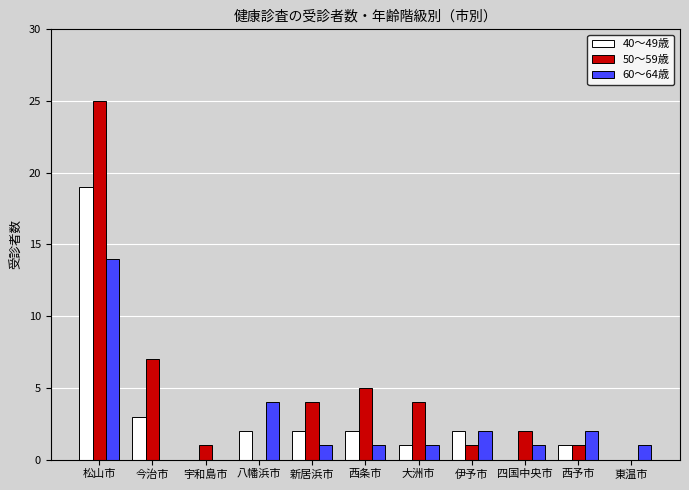

What is the sum of all 60～64歳 values?

27